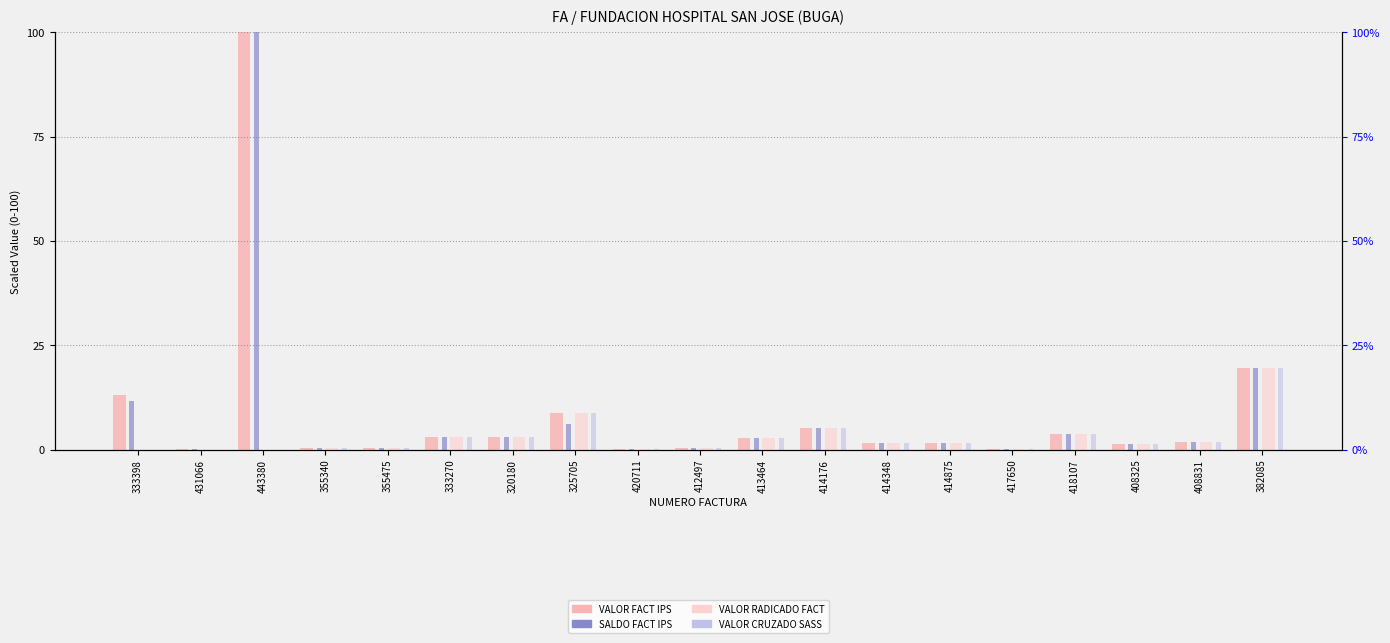

What are all the series names shown in the legend?

VALOR FACT IPS, SALDO FACT IPS, VALOR RADICADO FACT, VALOR CRUZADO SASS